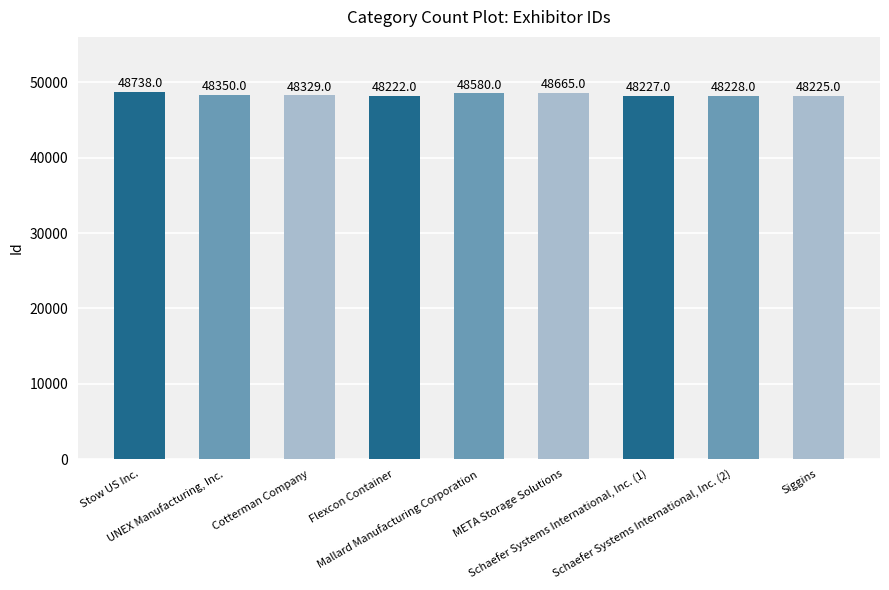

Approximately how many times larger is the value at Flexcon Container compared to Schaefer Systems International, Inc. (2)?

1.0